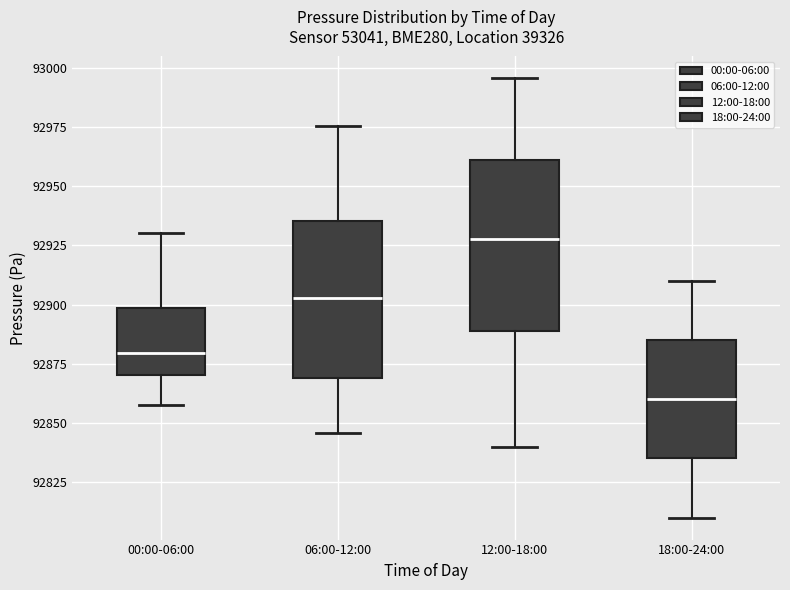

Where is the lower edge of the box for 00:00-06:00 on the y-axis? The values are not printed on the chart, so give them approximately, as read against the axis.

92870